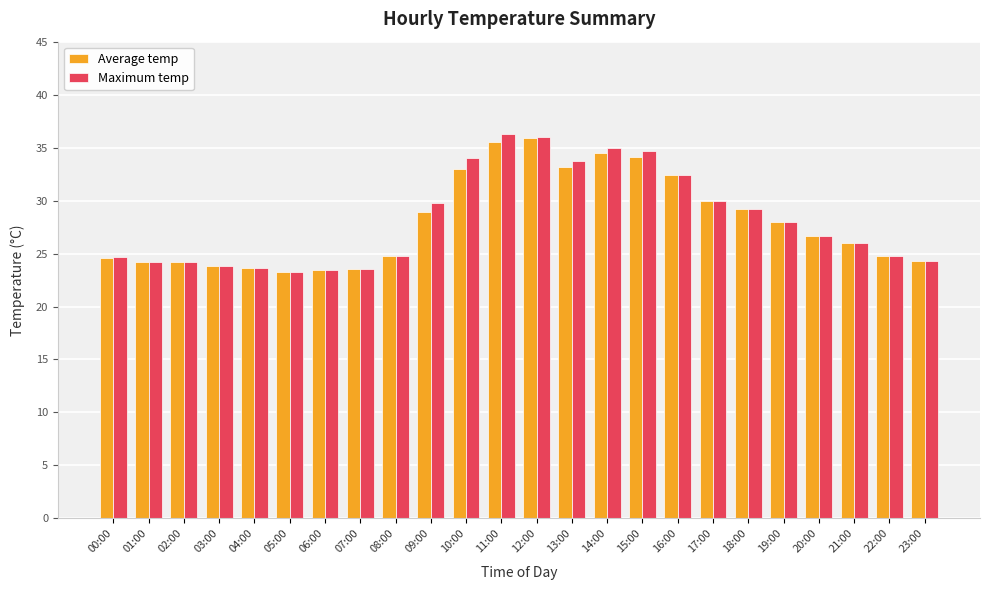

What is the sum of all Average temp values?

672.0